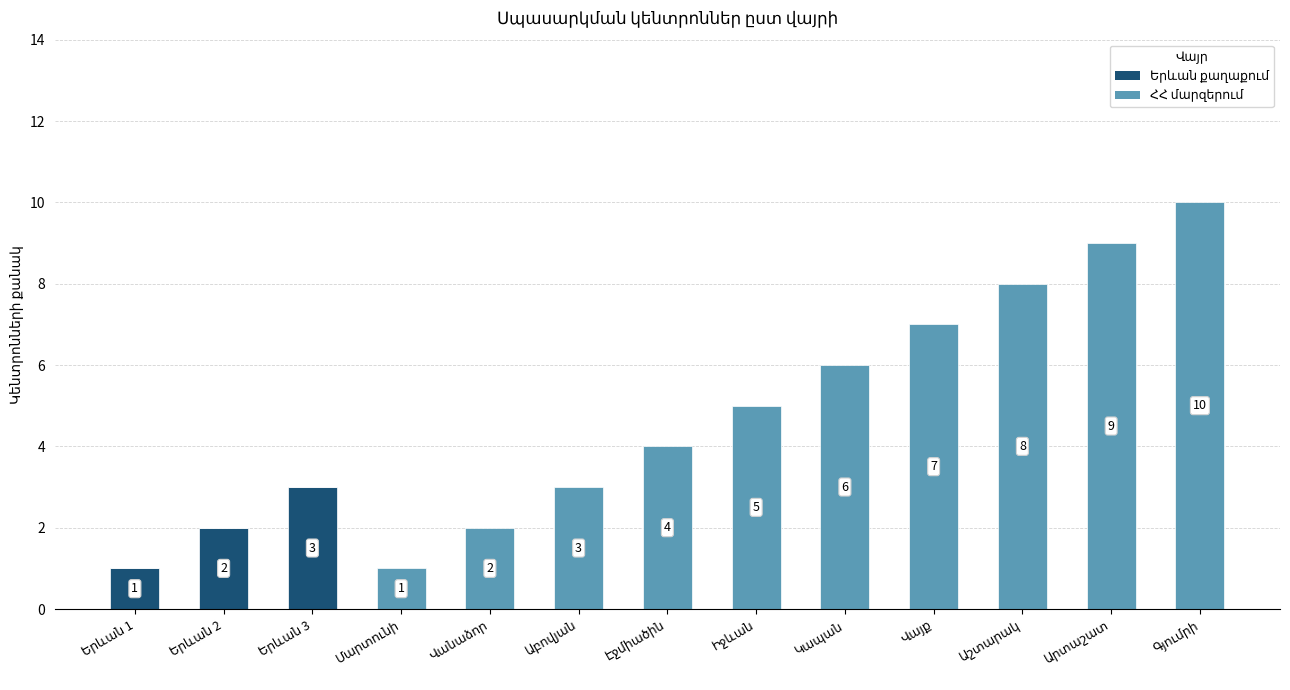

Which series has the largest range (max minus min)?

ՀՀ մարզերում